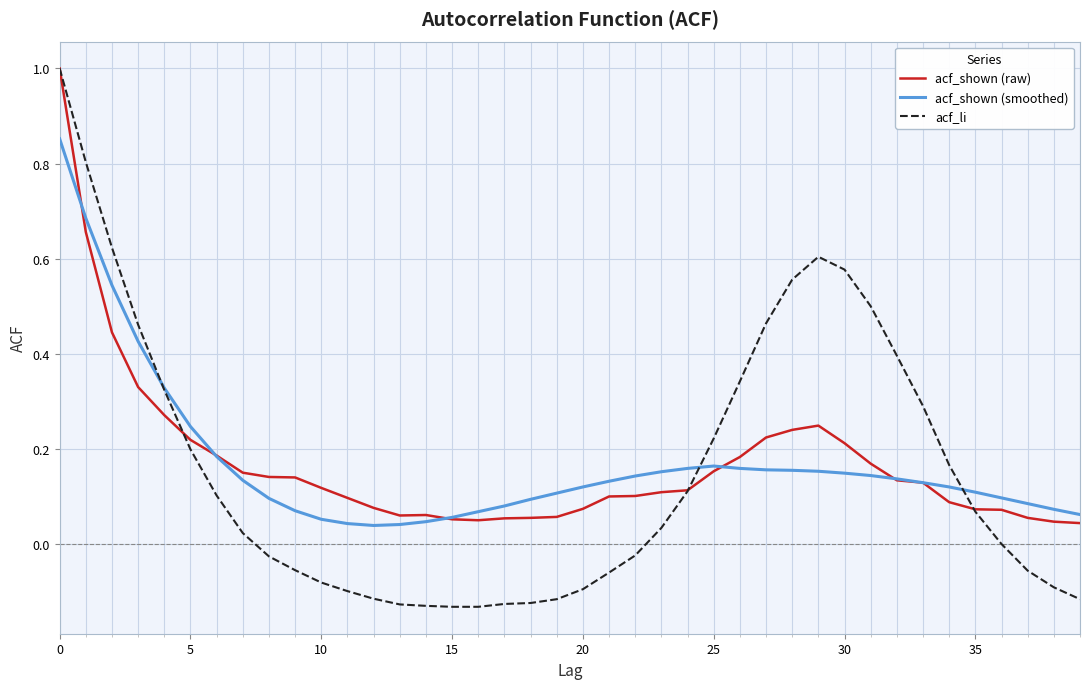

What is the maximum value for acf_shown (raw)?

1.0